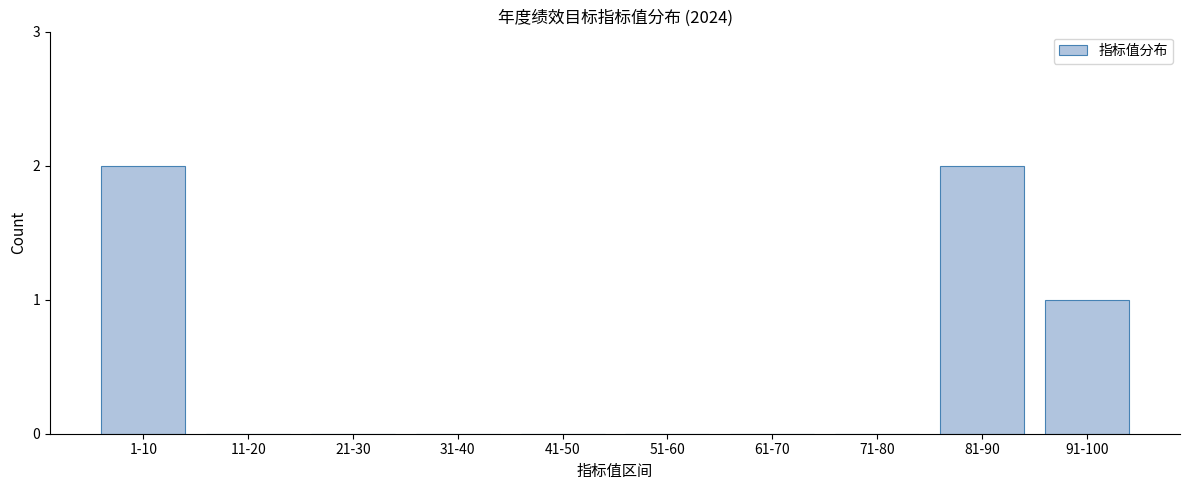

Reading right to left, what are all the values shown in this chart?

91-100=1	81-90=2	71-80=0	61-70=0	51-60=0	41-50=0	31-40=0	21-30=0	11-20=0	1-10=2